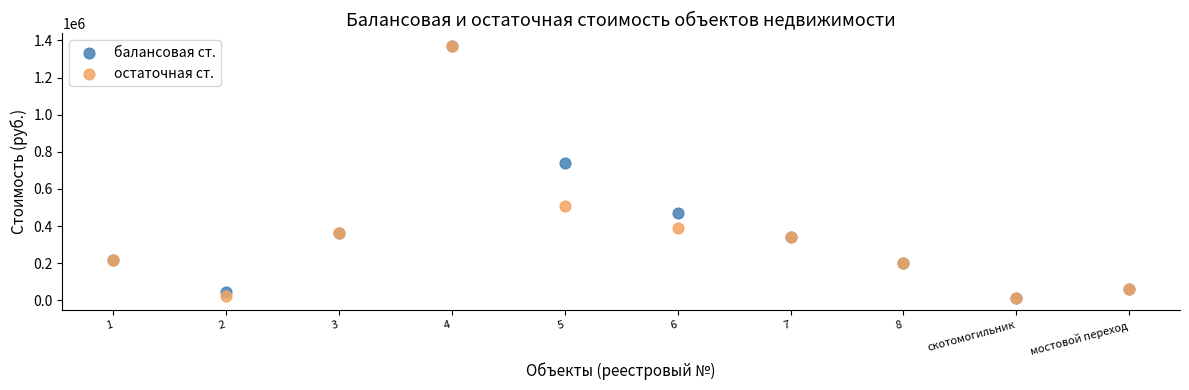

Across all series, what Y value is closest to 692407?

740866.6